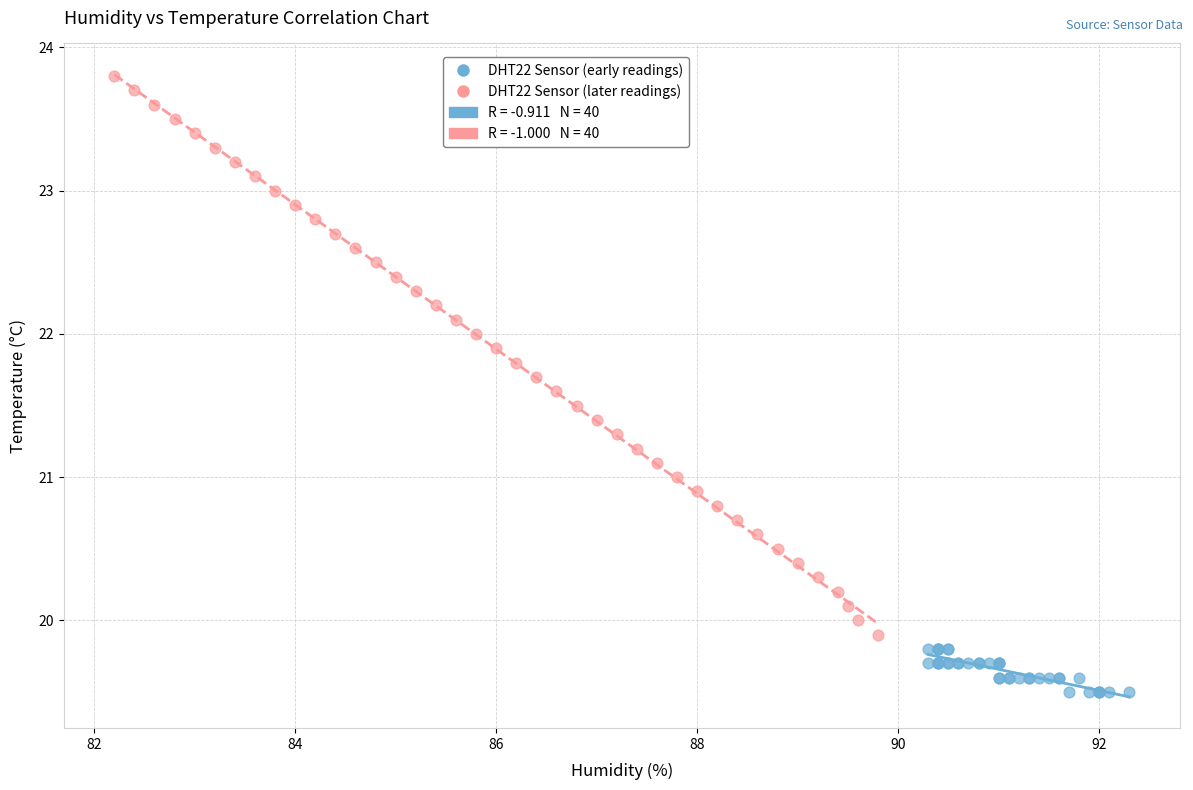

Which series reaches the maximum Y coordinate?

DHT22 Sensor (later readings)